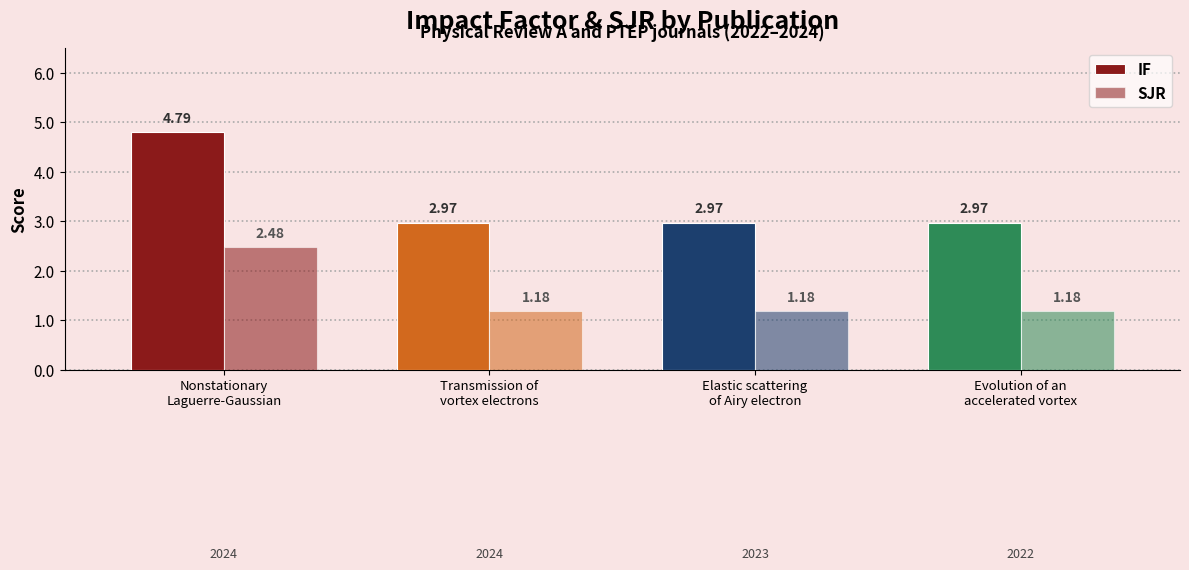

At which category does the chart reach its peak across all series?

Nonstationary
Laguerre-Gaussian